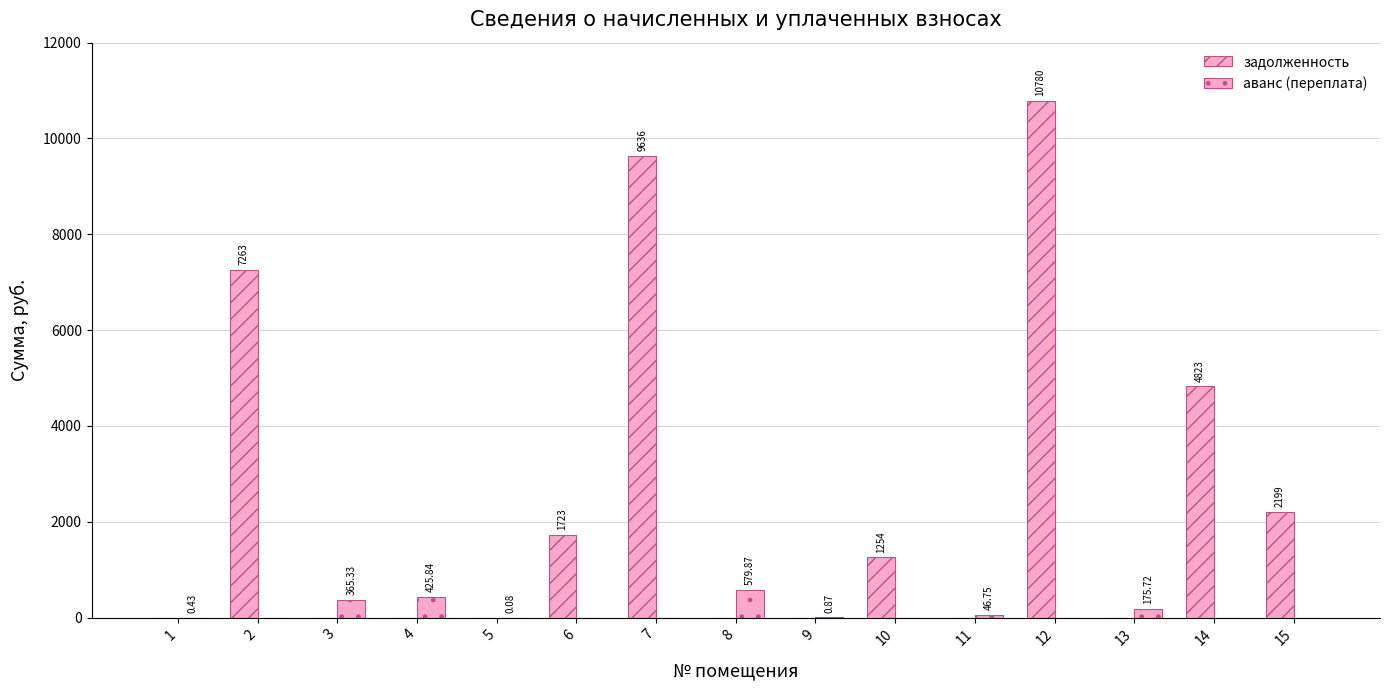

Are the bars grouped side by side (vs. stacked)?

Yes